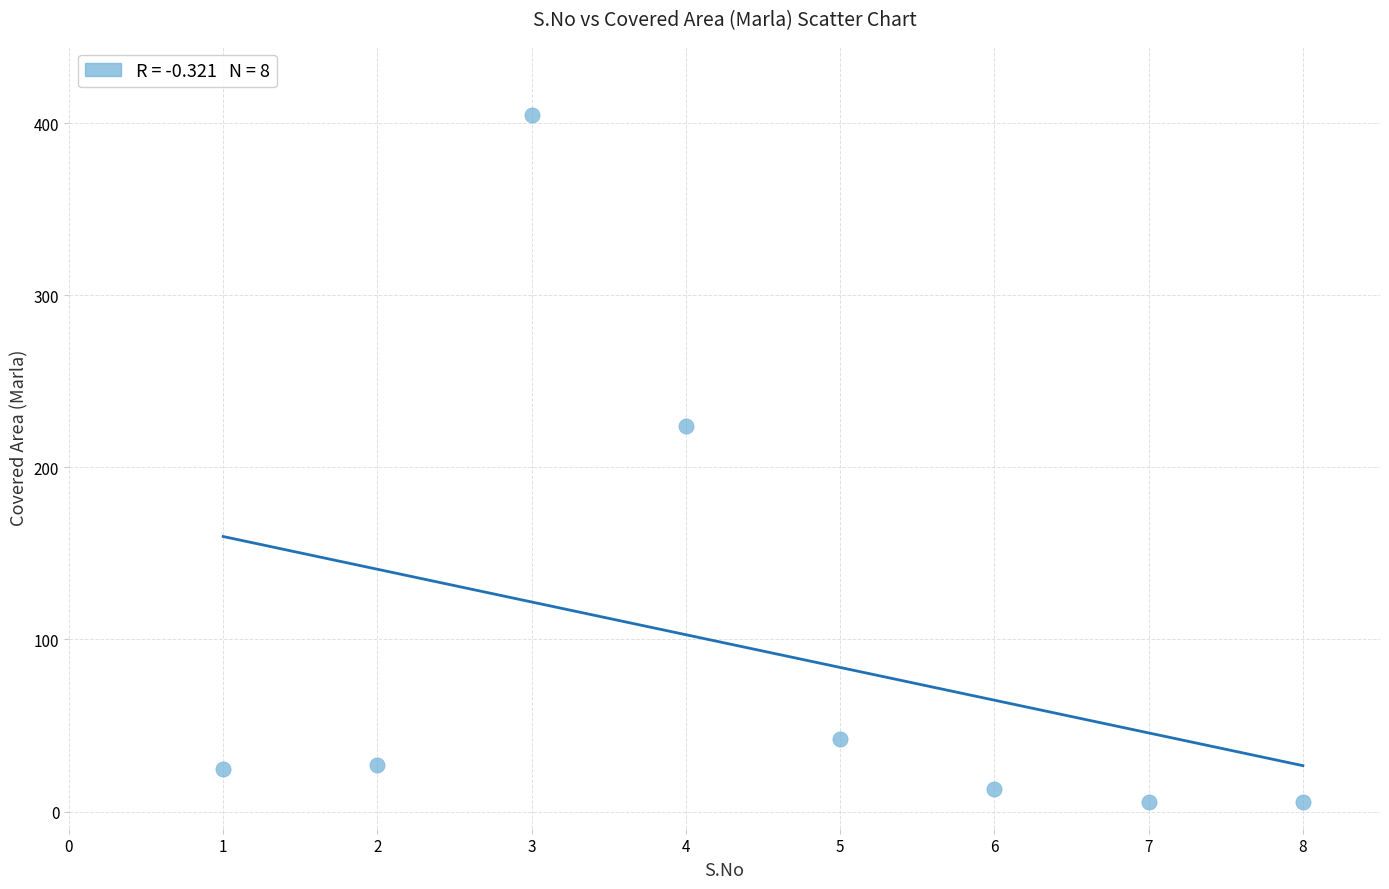

What Y value in the scatter plot is closest to 204?

224.0